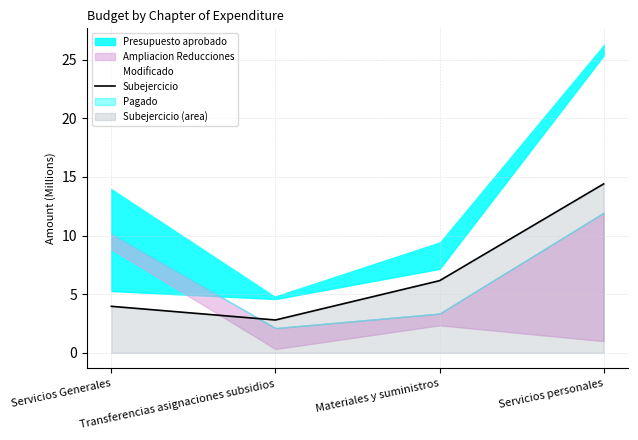

True or false: Subejercicio and Modificado intersect in this chart.

False